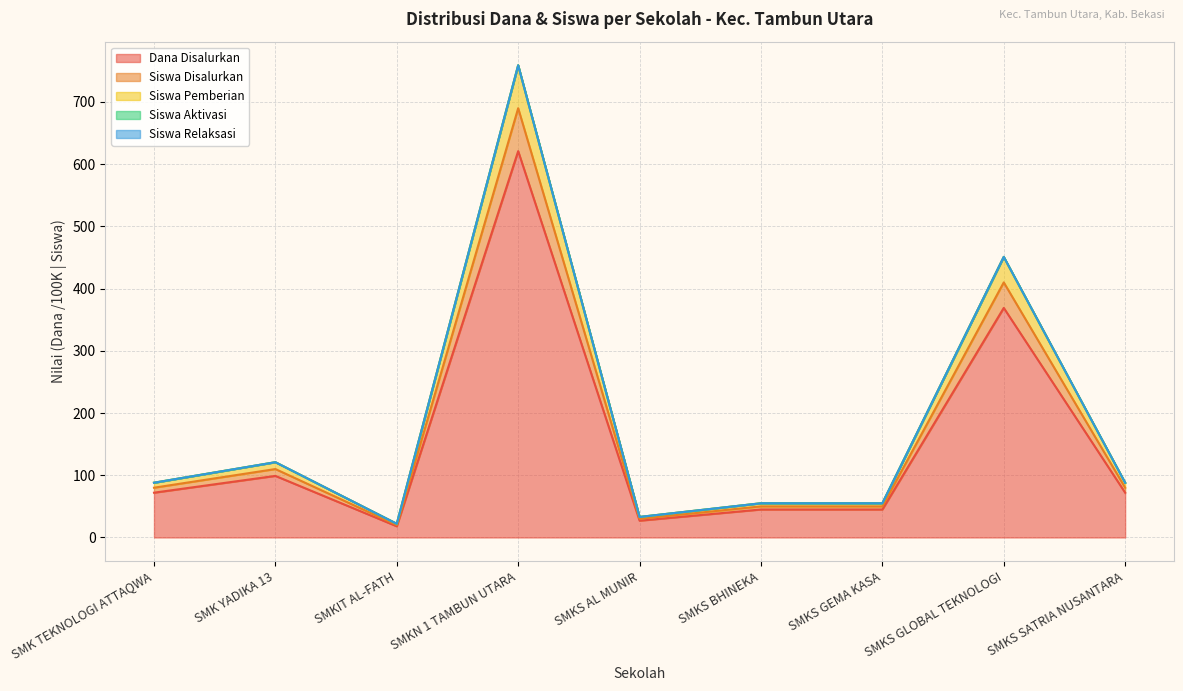

How many lines are shown in the chart?

5